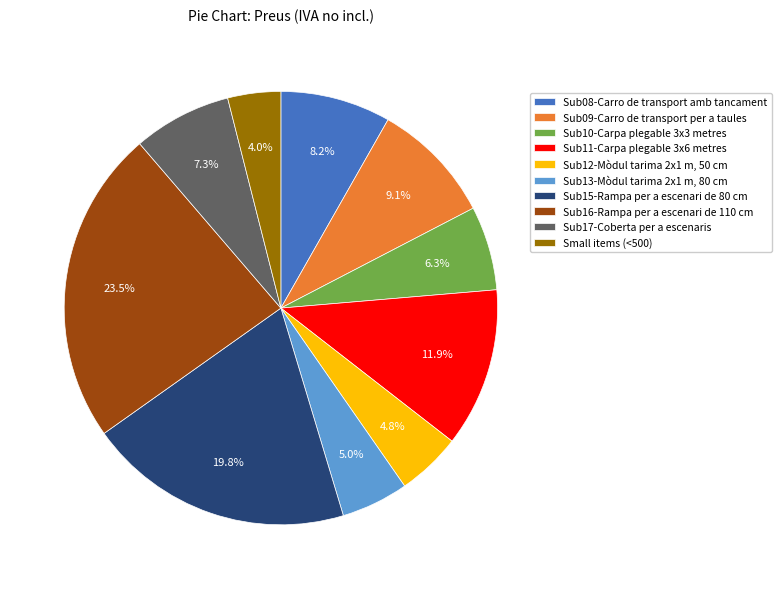

How many slices are in this pie chart?

10